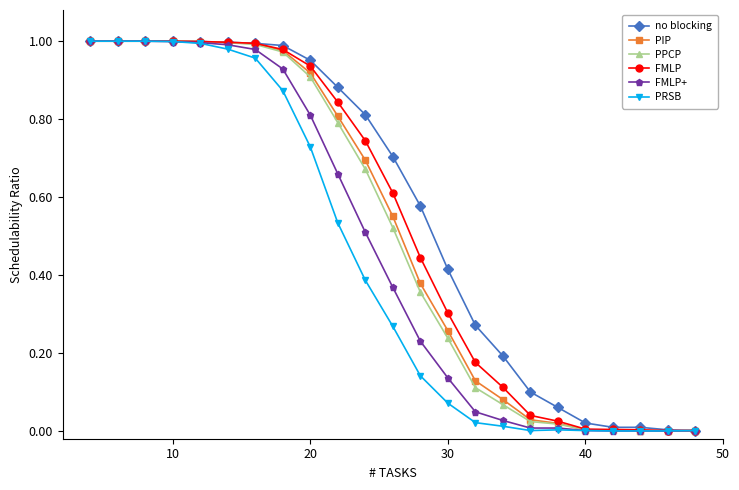

What are all the series names shown in the legend?

no blocking, PIP, PPCP, FMLP, FMLP+, PRSB